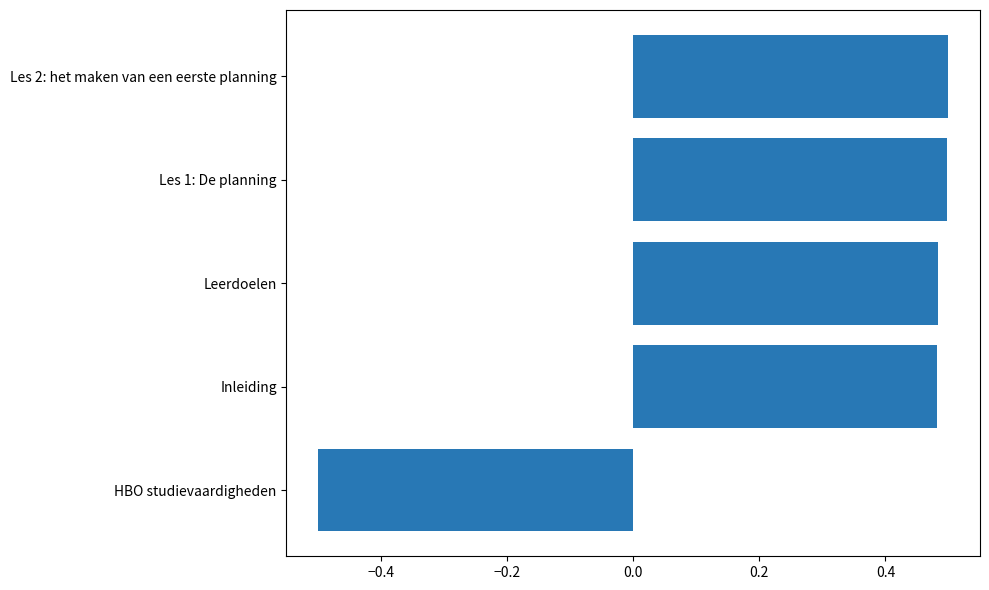

What is the sum of the values at Leerdoelen and Les 2: het maken van een eerste planning?

1.0